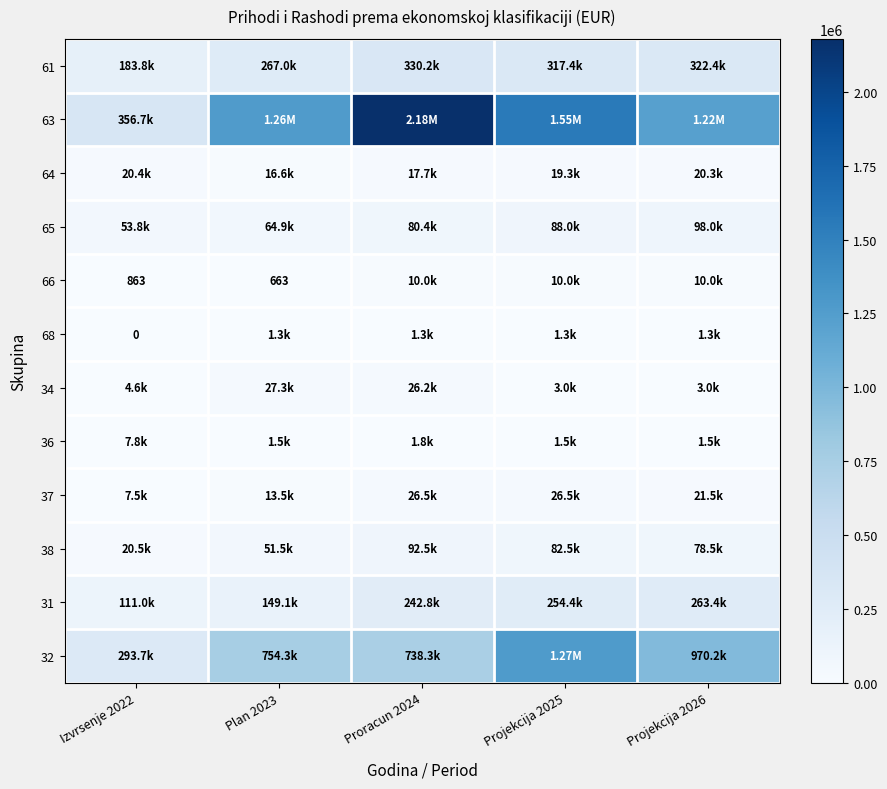

True or false: 31 has a value of 443473.4 at Projekcija 2025.

False